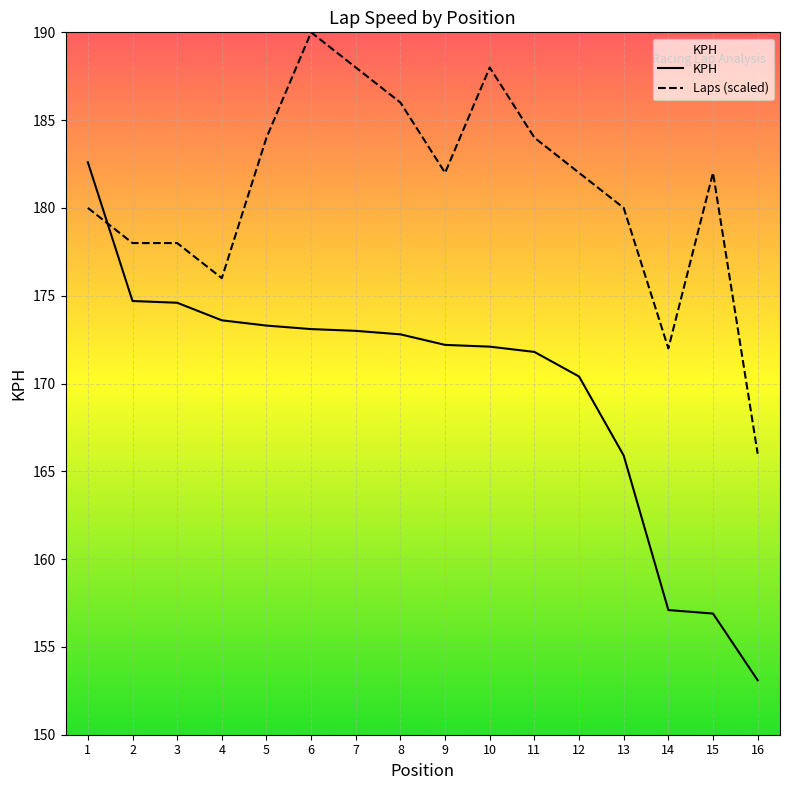

Read the Laps (scaled) value at 3.

178.0